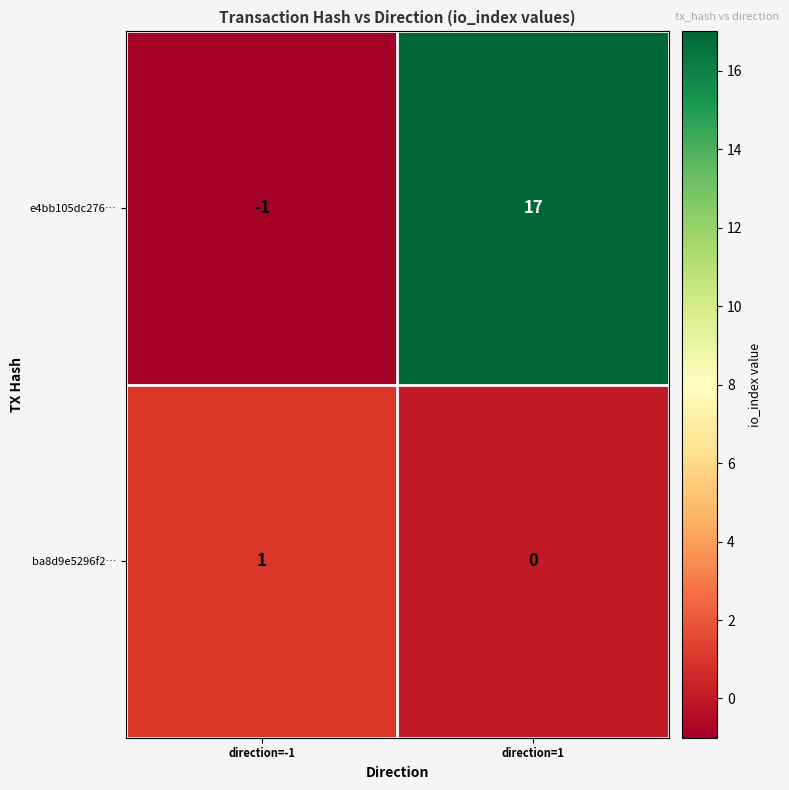

At which category is the sum across all series the highest?

direction=1